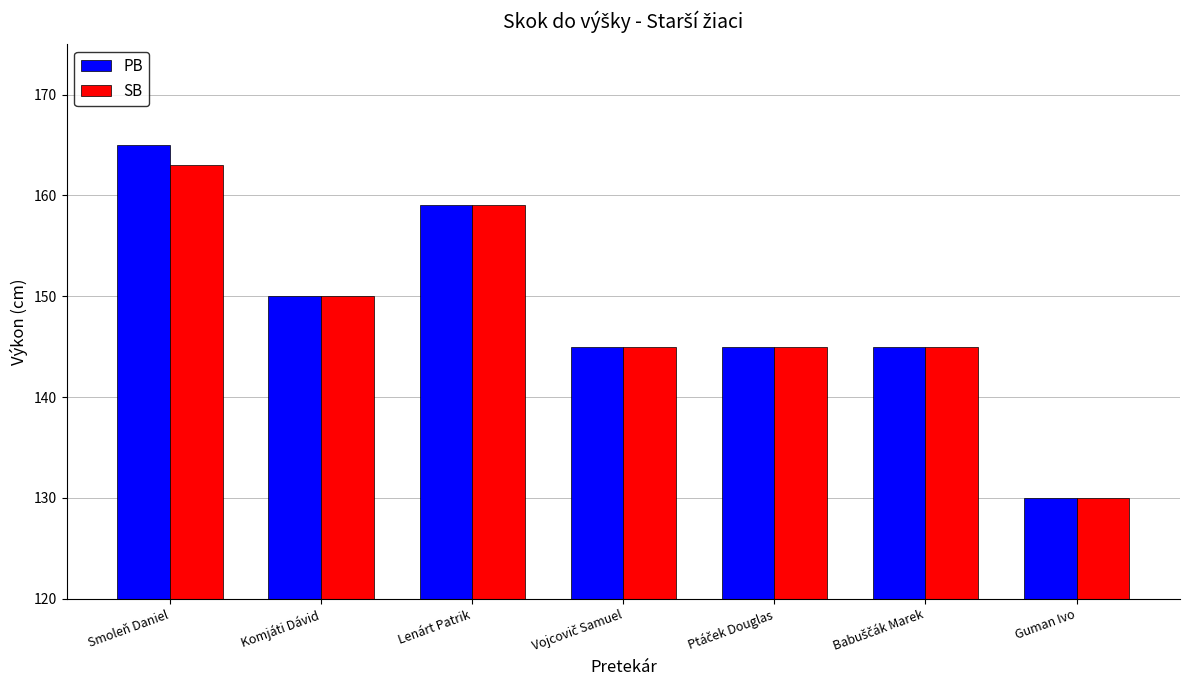

What is the minimum value shown in the chart?

130